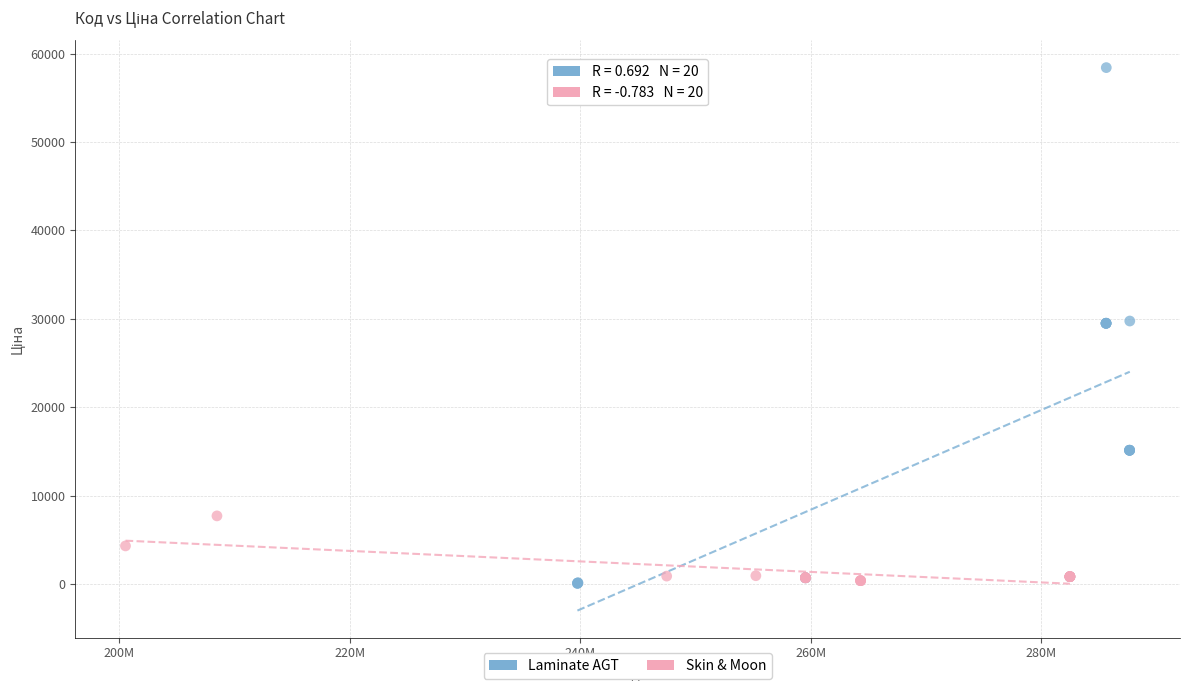

Which series reaches the maximum Y coordinate?

Laminate AGT